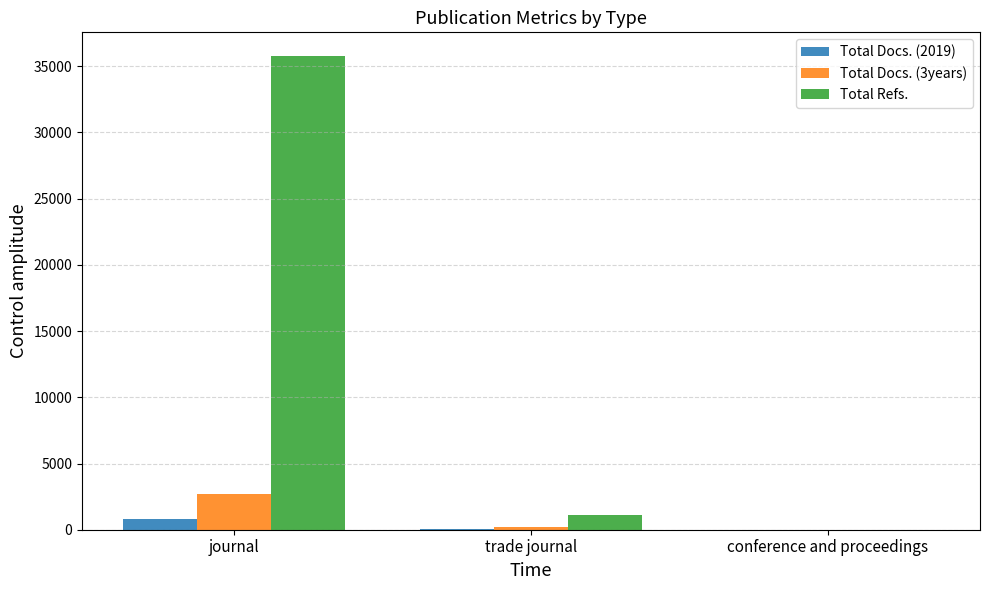

Is it true that Total Refs. equals 35774 at journal?

True